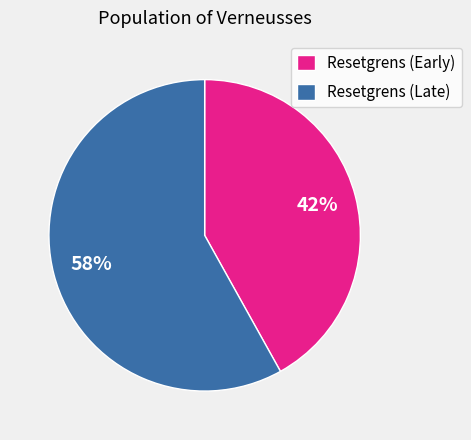

To the nearest percent, what portion does Resetgrens (Late) represent?

58%